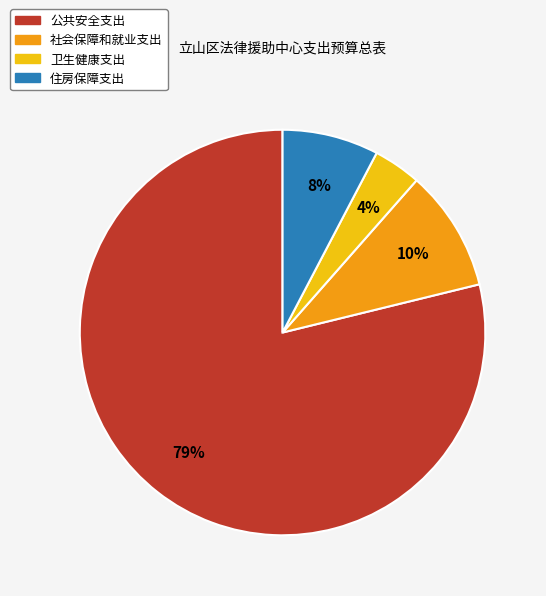

Which has a higher value, 卫生健康支出 or 公共安全支出?

公共安全支出